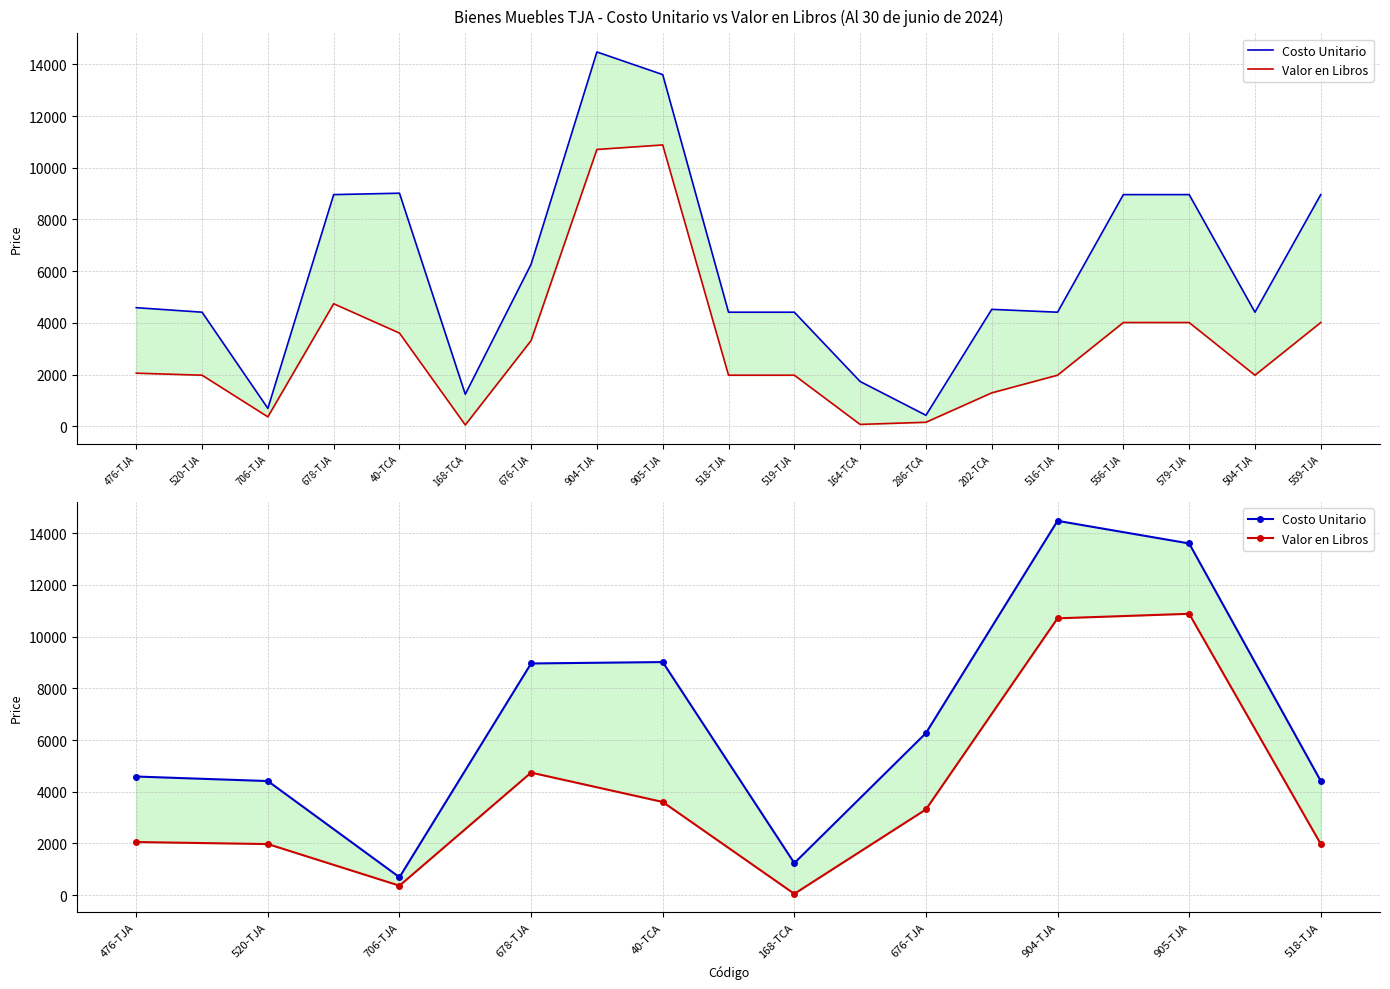

What is the difference between the Costo Unitario values at 520-TJA and 706-TJA?

3719.0